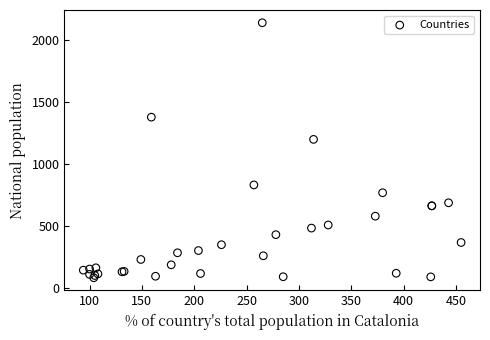

What Y value in the scatter plot is closest to 1113?

1201